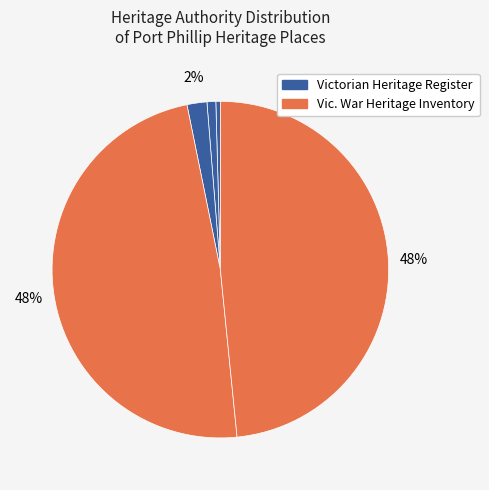

How many segments does this pie chart have?

5